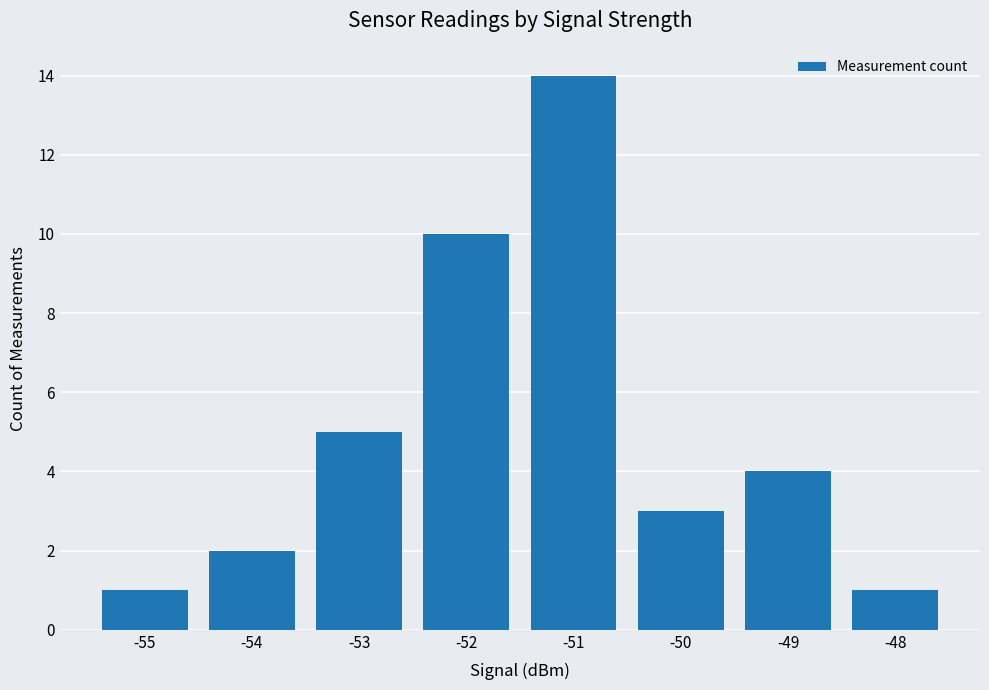

Reading left to right, extract all data points from this chart.

-55=1	-54=2	-53=5	-52=10	-51=14	-50=3	-49=4	-48=1